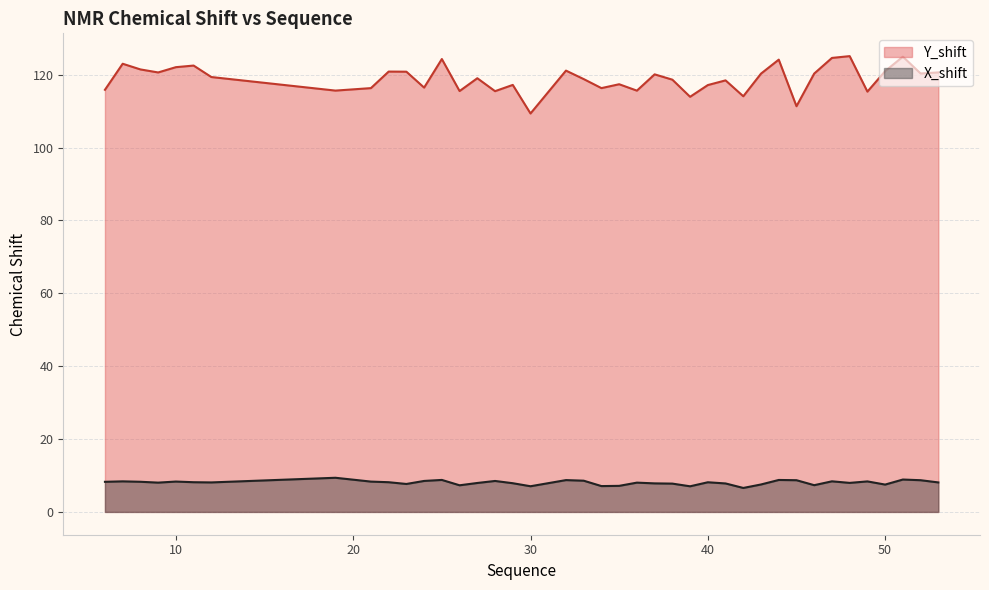

At which label does Y_shift reach its minimum?

30